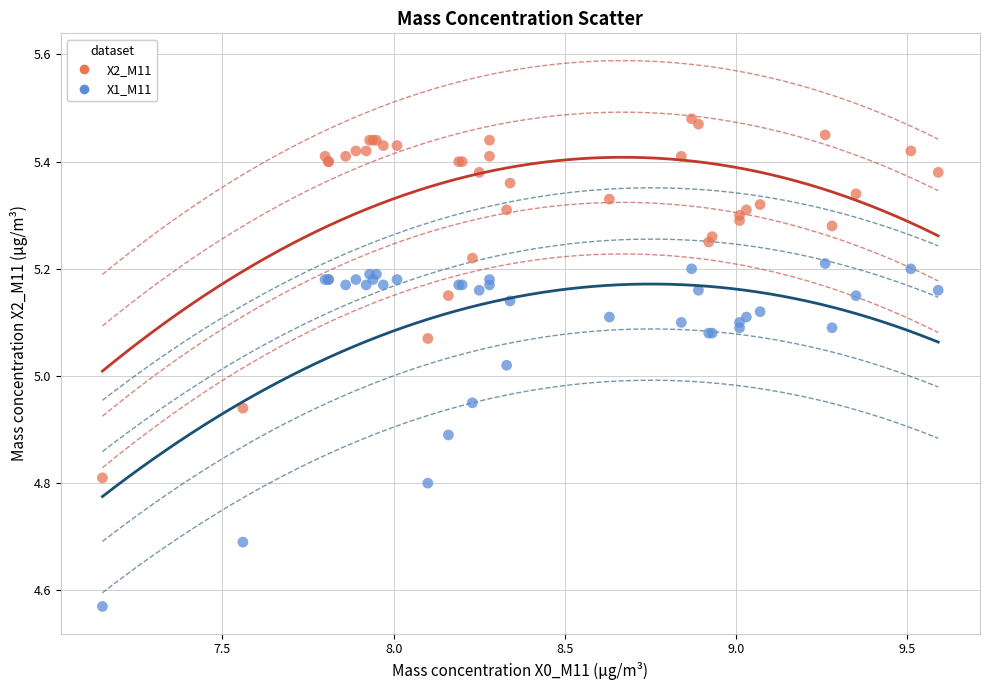

Which series reaches the maximum Y coordinate?

X2_M11